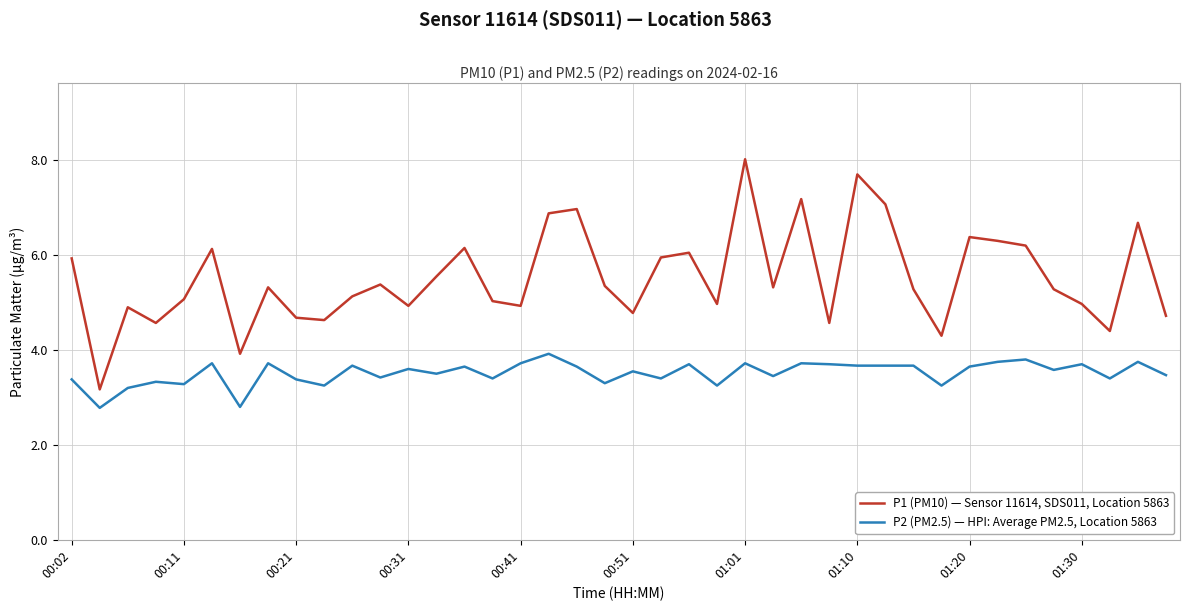

Which series has the widest spread of values?

P1 (PM10) — Sensor 11614, SDS011, Location 5863